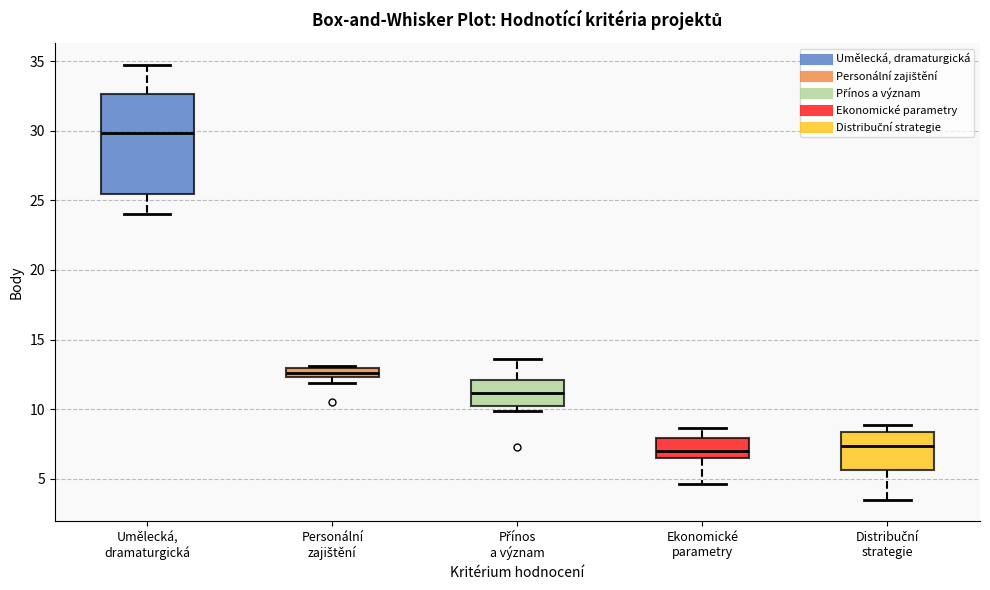

Where does the lower whisker of the box for Ekonomické parametry end on the y-axis? The values are not printed on the chart, so give them approximately, as read against the axis.

4.5